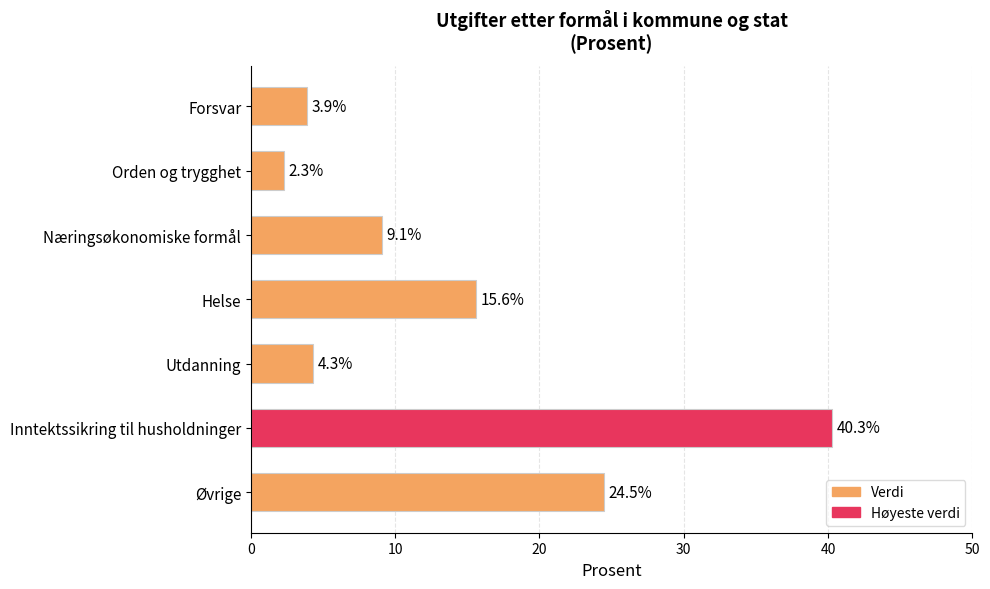

Are the bars horizontal?

Yes